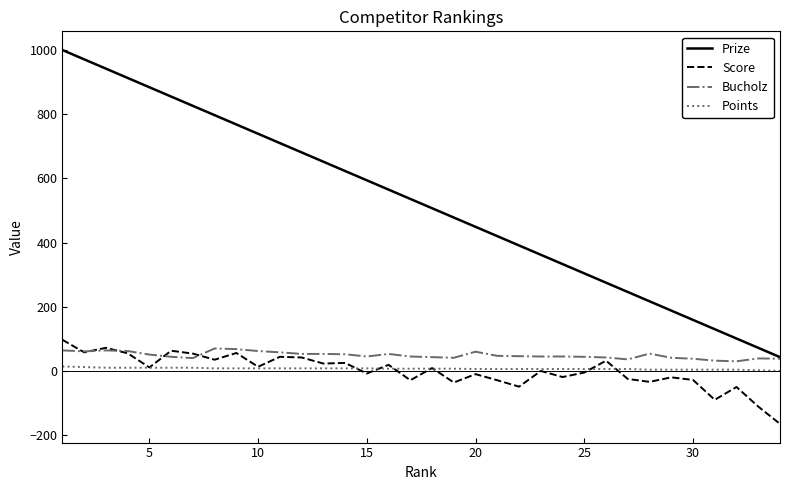

Which series has the largest total across all categories?

Prize